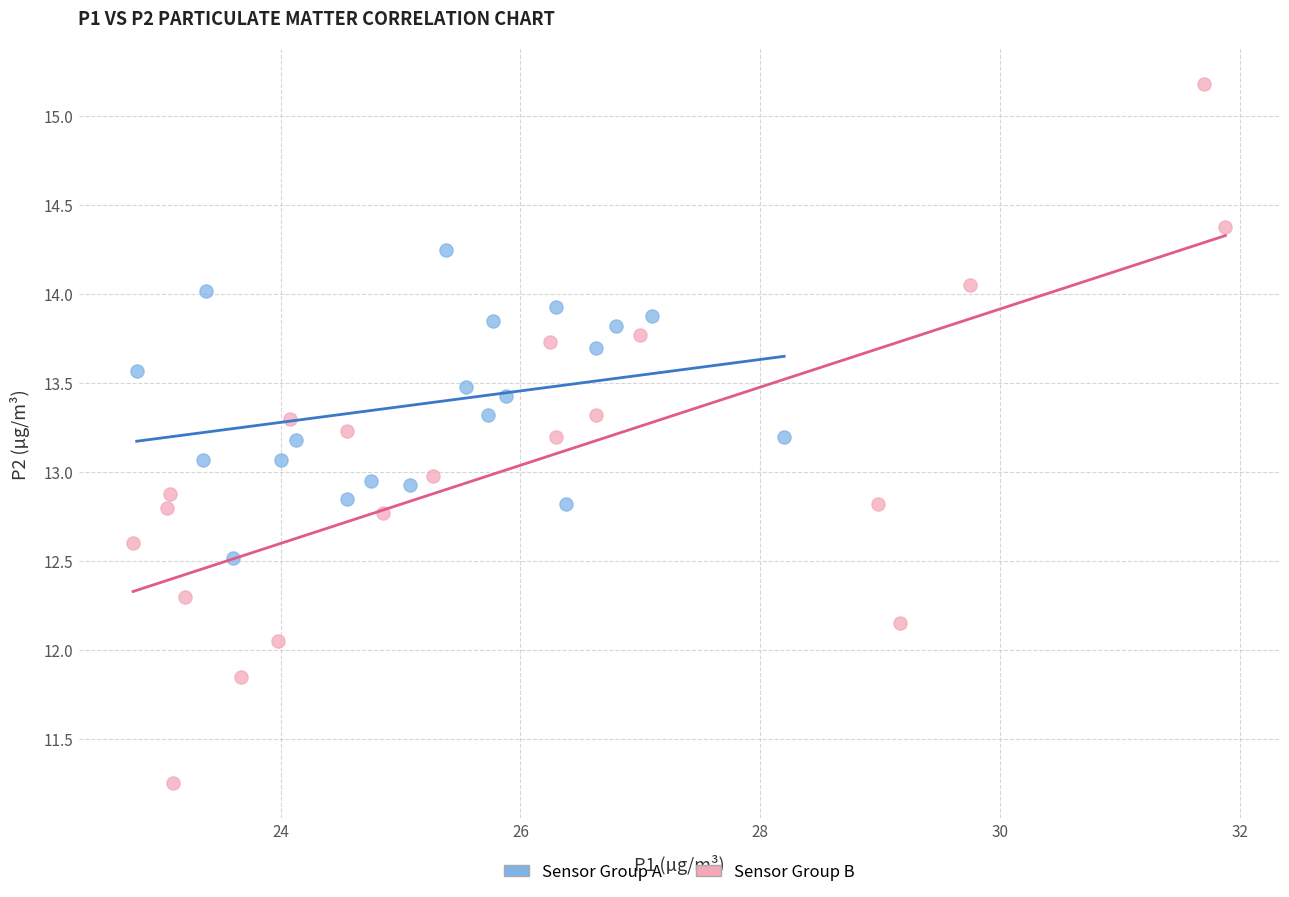

Which series reaches the minimum Y coordinate?

Sensor Group B